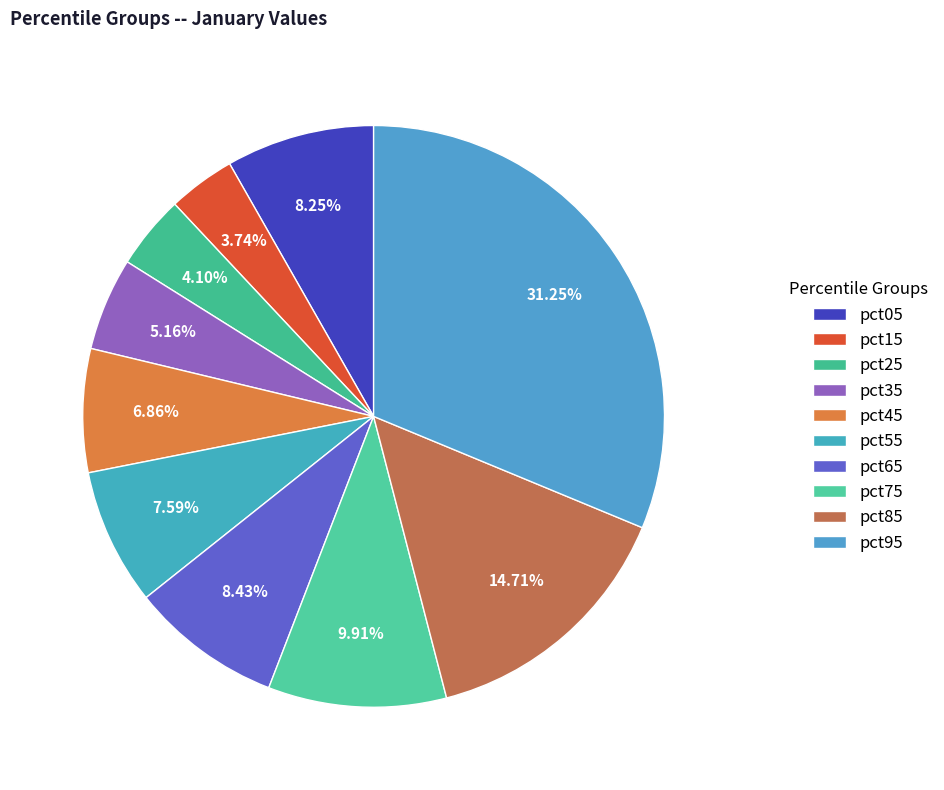

To the nearest percent, what is the difference between the largest and smallest slice percentages?

28%